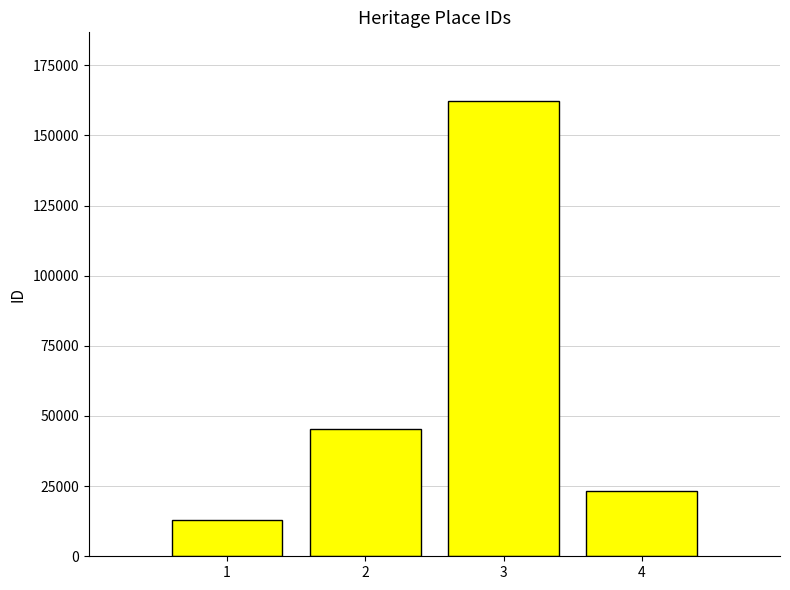

Read the value at 1.

13077